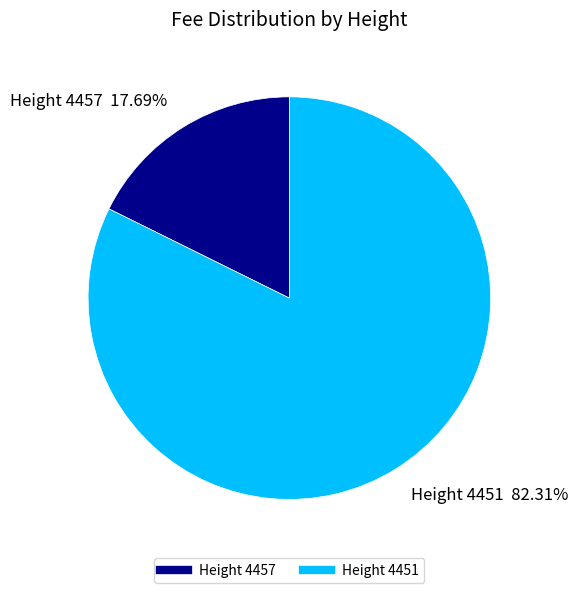

Is there any slice that represents more than half of the pie?

Yes